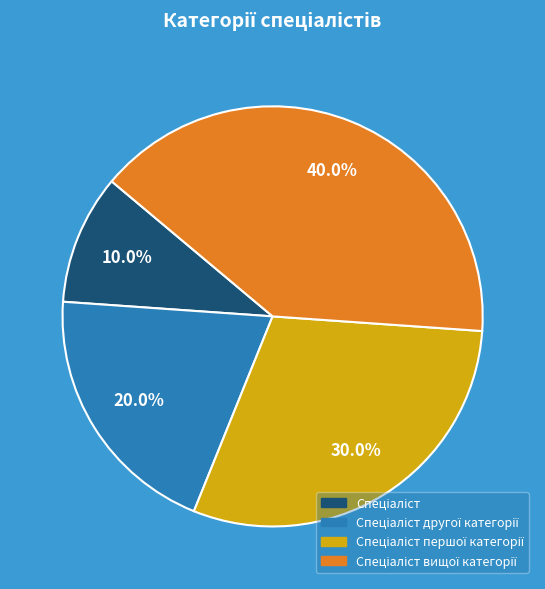

Count the number of slices in the pie.

4